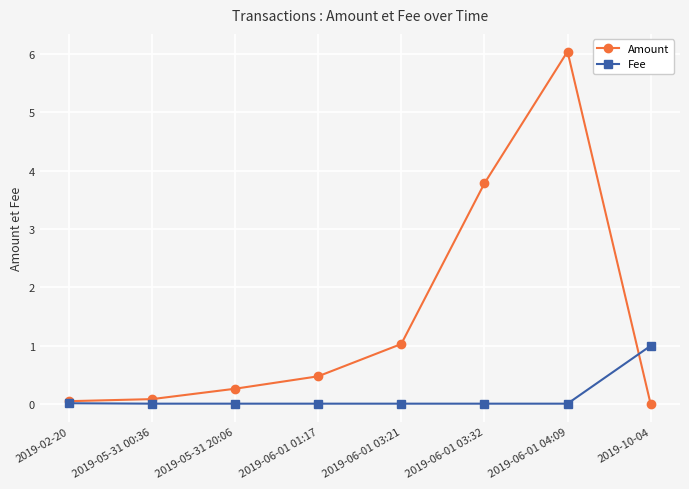

What is the approximate value of Amount at 2019-05-31 20:06?

0.3